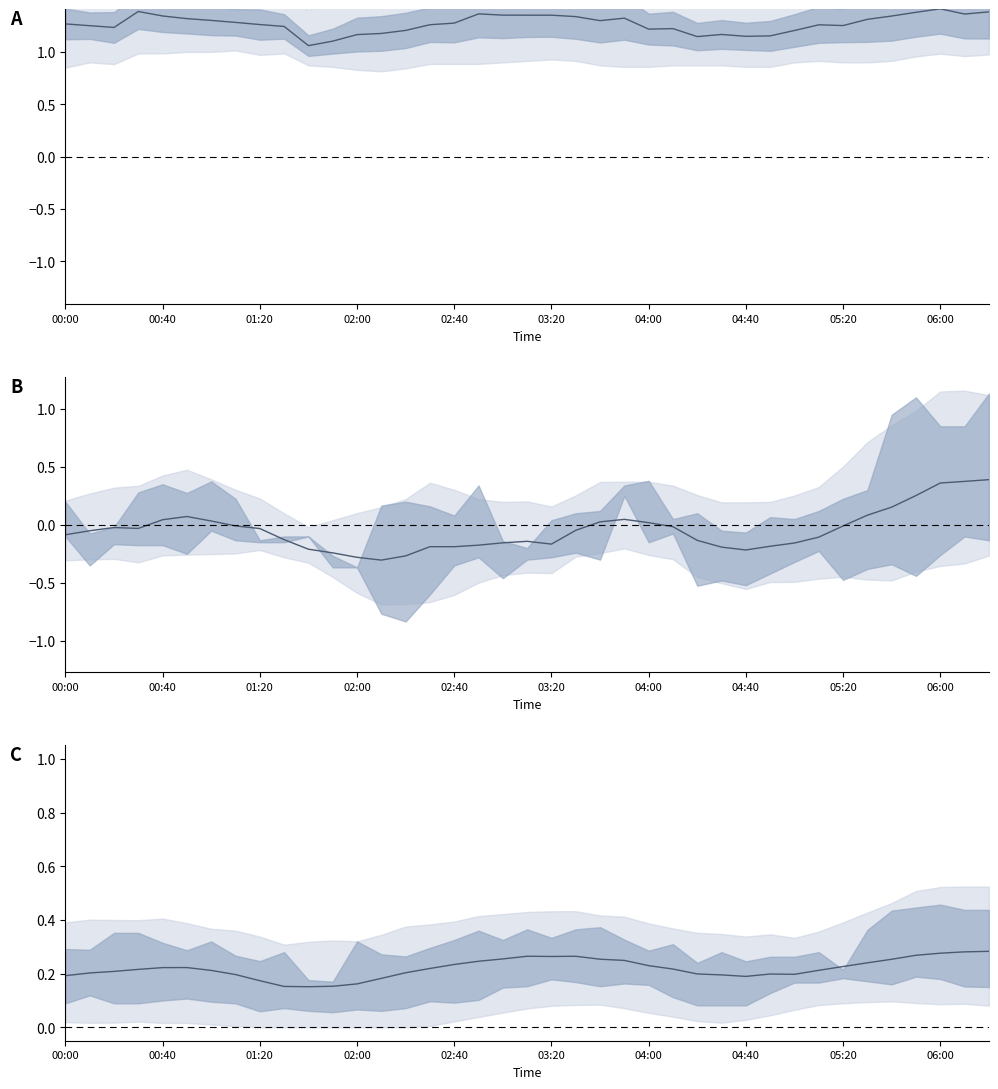

What is the label of the 10th point from the left?

06:00